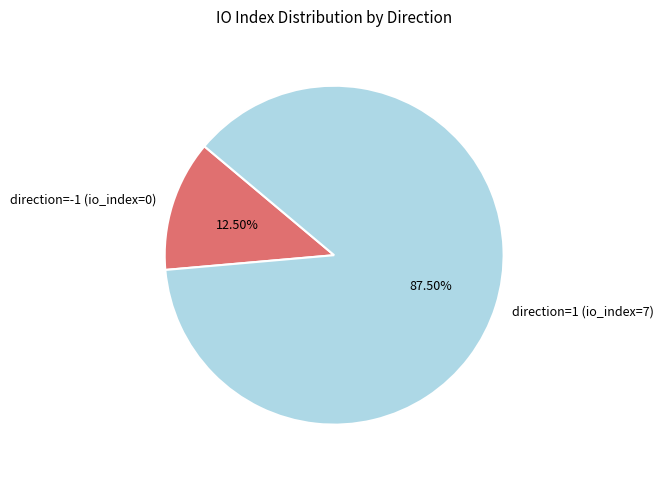

To the nearest percent, what is the combined percentage of direction=-1 (io_index=0) and direction=1 (io_index=7)?

100%